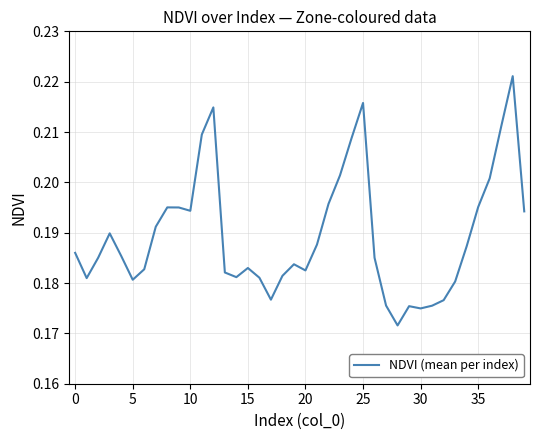

What is the average value?

0.2